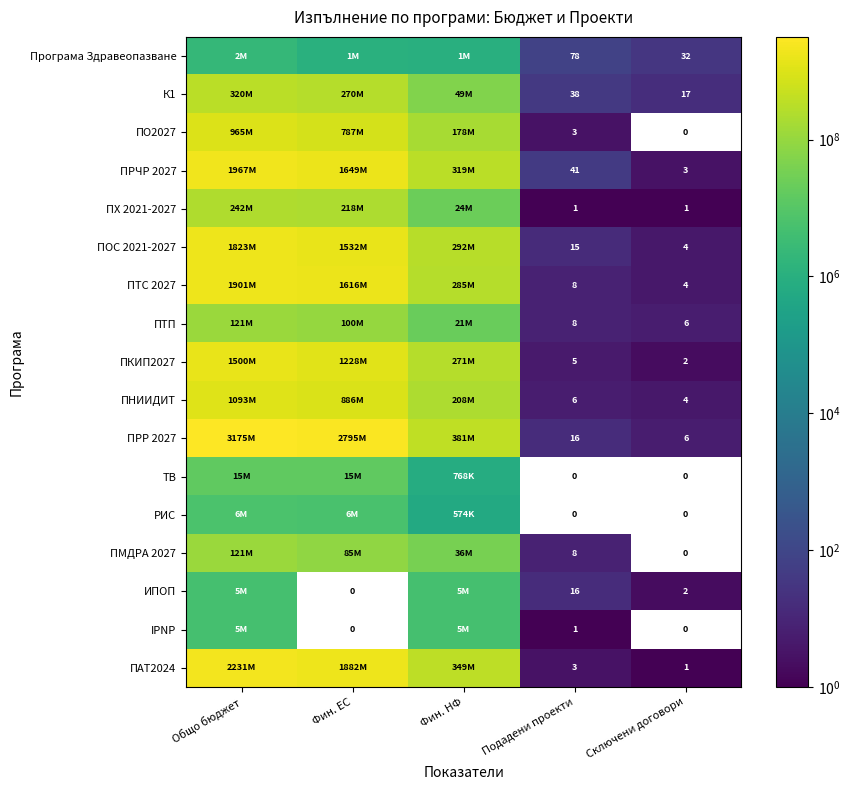

Which series has the largest range (max minus min)?

ПРР 2027